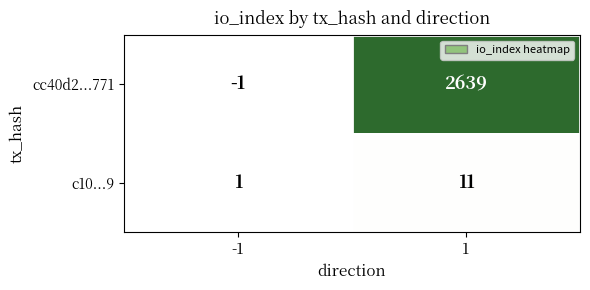

What is the sum of the c10...9 values at -1 and 1?

12